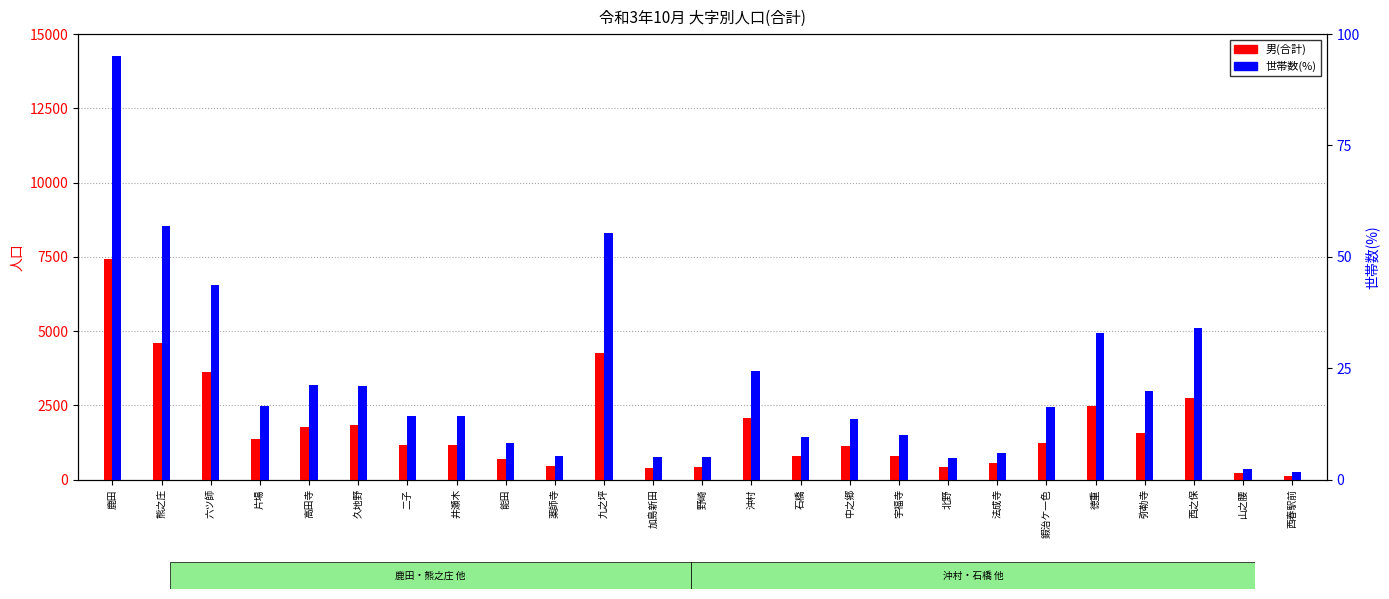

Reading left to right, list all the values displayed in this chart.

男(合計): 鹿田=7417.0	熊之庄=4600.0	六ツ師=3633.0	片場=1351.0	高田寺=1756.0	久地野=1834.0	二子=1179.0	井瀬木=1178.0	能田=701.0	薬師寺=471.0	九之坪=4263.0	加島新田=372.0	野崎=416.0	沖村=2057.0	石橋=777.0	中之郷=1144.0	宇福寺=793.0	北野=408.0	法成寺=544.0	鍜治ケ一色=1229.0	徳重=2486.0	弥勒寺=1580.0	西之保=2734.0	山之腰=214.0	西春駅前=112.0
世帯数(%): 鹿田=95.2	熊之庄=57.0	六ツ師=43.7	片場=16.6	高田寺=21.2	久地野=20.9	二子=14.2	井瀬木=14.2	能田=8.2	薬師寺=5.3	九之坪=55.3	加島新田=5.0	野崎=5.1	沖村=24.3	石橋=9.6	中之郷=13.7	宇福寺=9.9	北野=4.8	法成寺=6.0	鍜治ケ一色=16.3	徳重=33.0	弥勒寺=20.0	西之保=34.0	山之腰=2.4	西春駅前=1.7